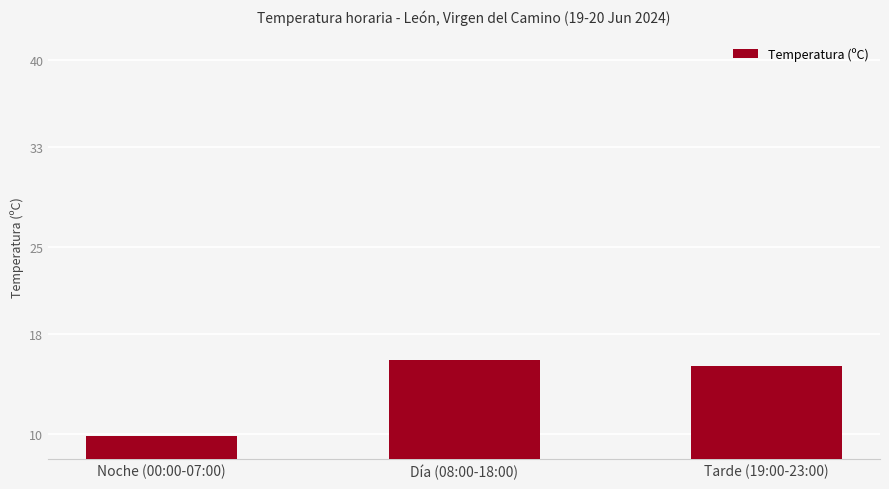

What is the value of the 2nd bar from the left?

15.9